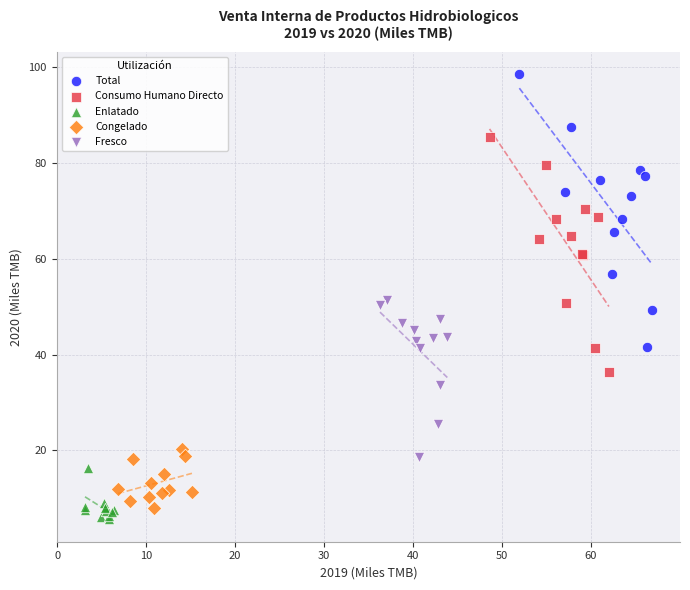

Which series has the widest spread of Y values?

Total